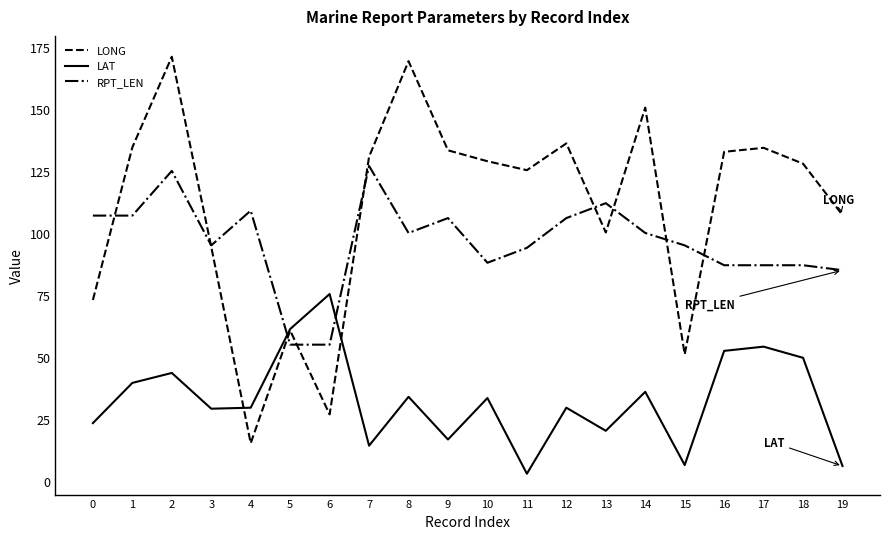

What is the difference between the LAT values at 15 and 10?

27.0